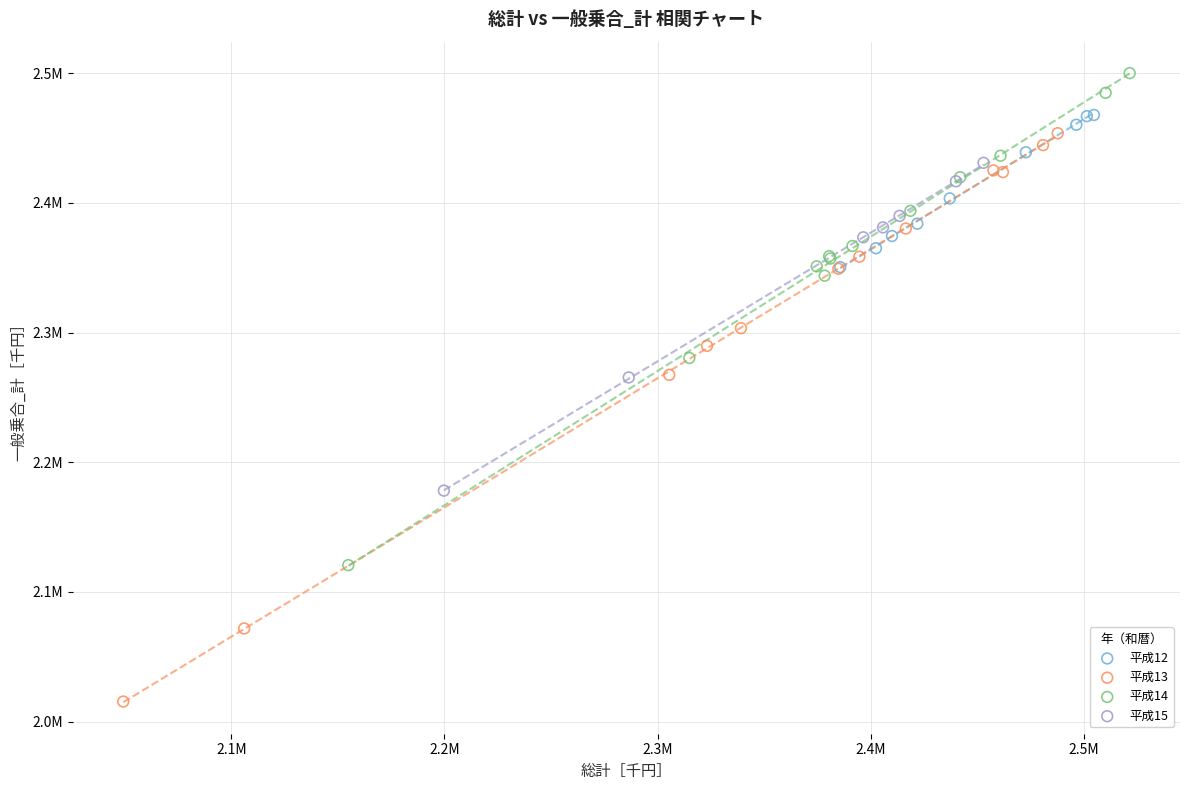

Which series reaches the maximum Y coordinate?

平成14